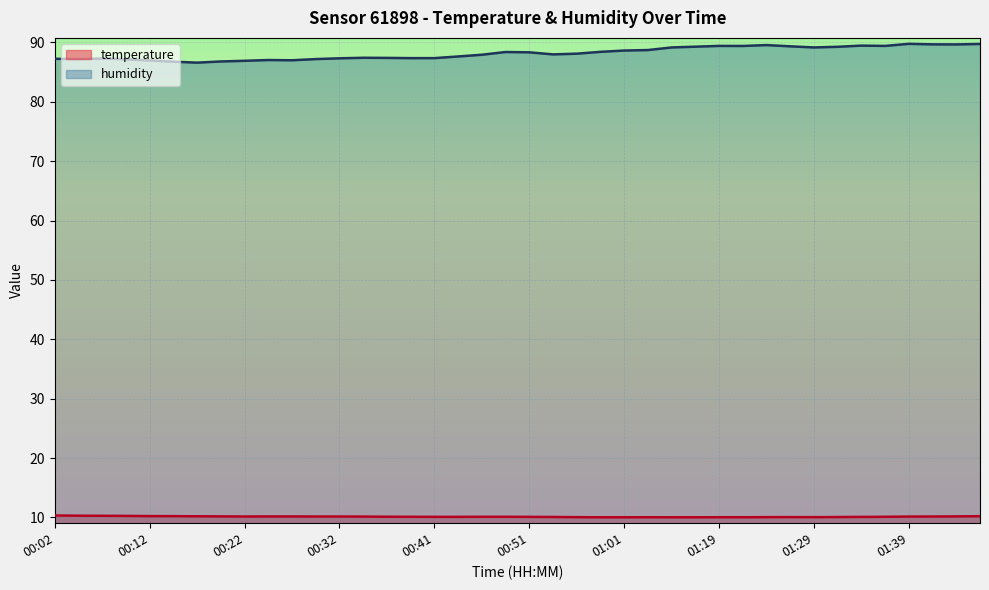

What is the greatest value displayed?

89.8